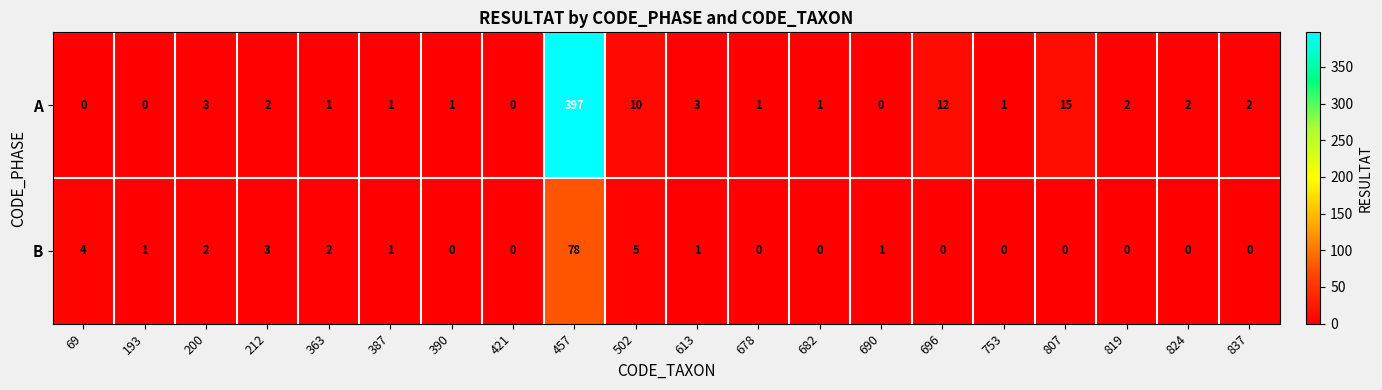

What is the greatest value displayed?

397